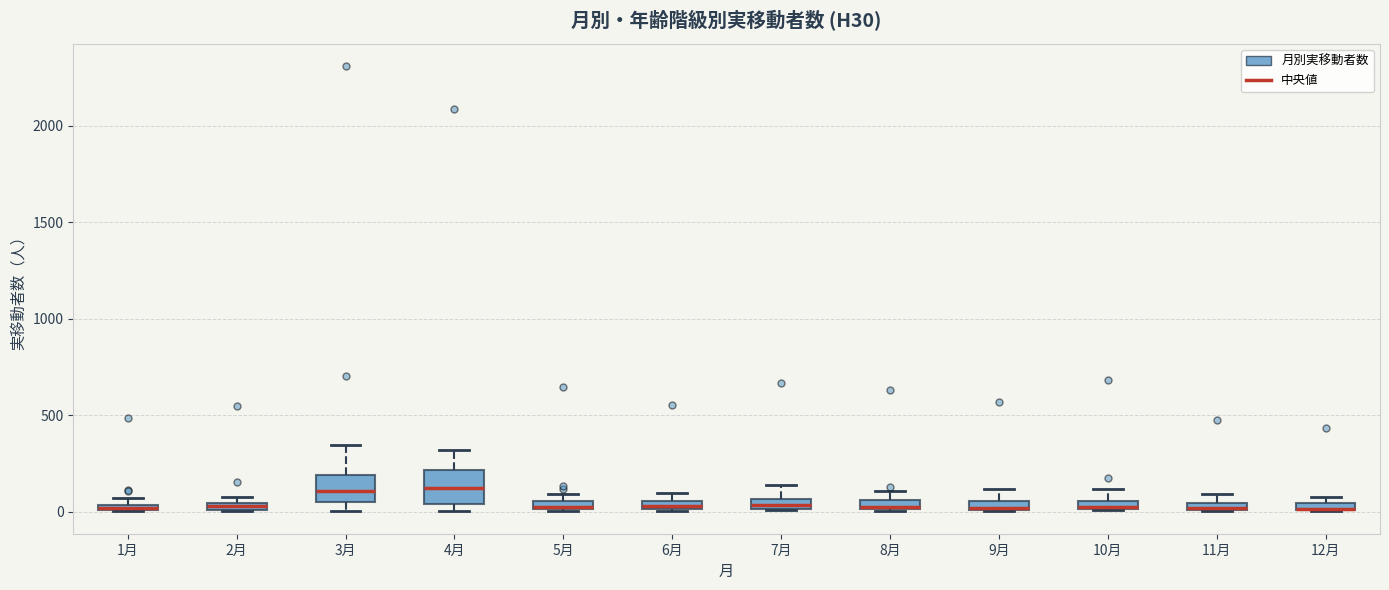

Where is the upper edge of the box for 9月 on the y-axis? The values are not printed on the chart, so give them approximately, as read against the axis.

50